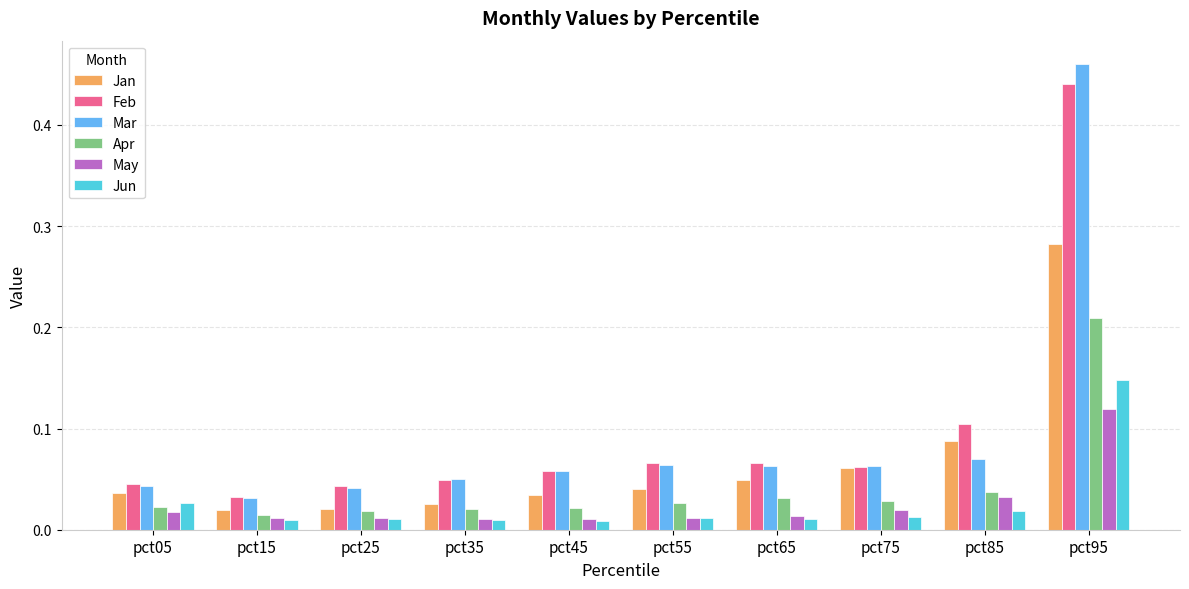

Which category has the highest value in the Jun series?

pct95